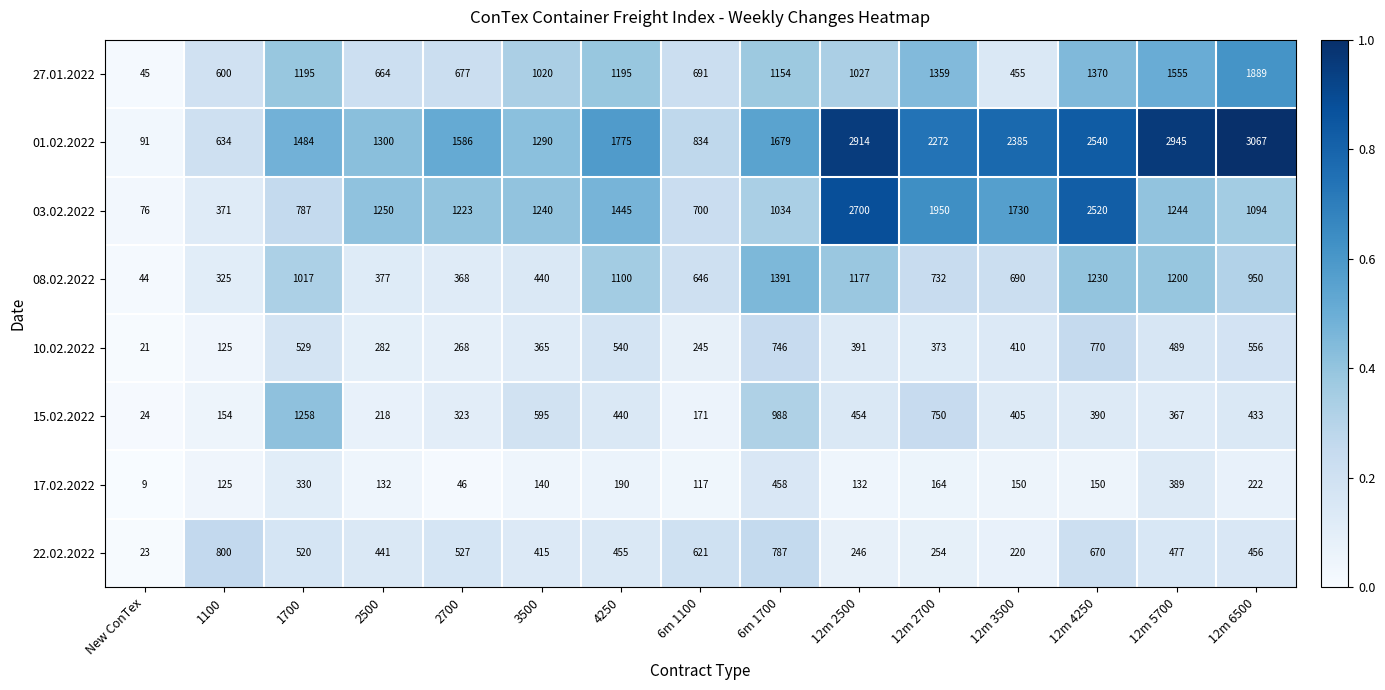

How many series are shown in this chart?

8